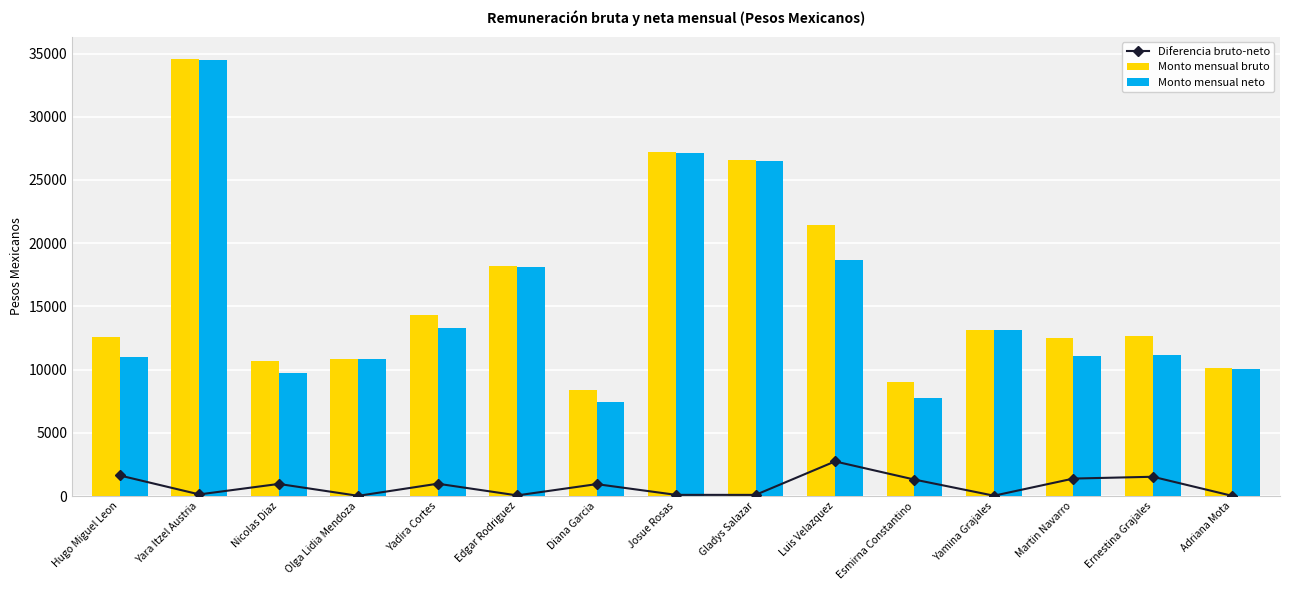

How many data points in Diferencia bruto-neto are less than 941?

7